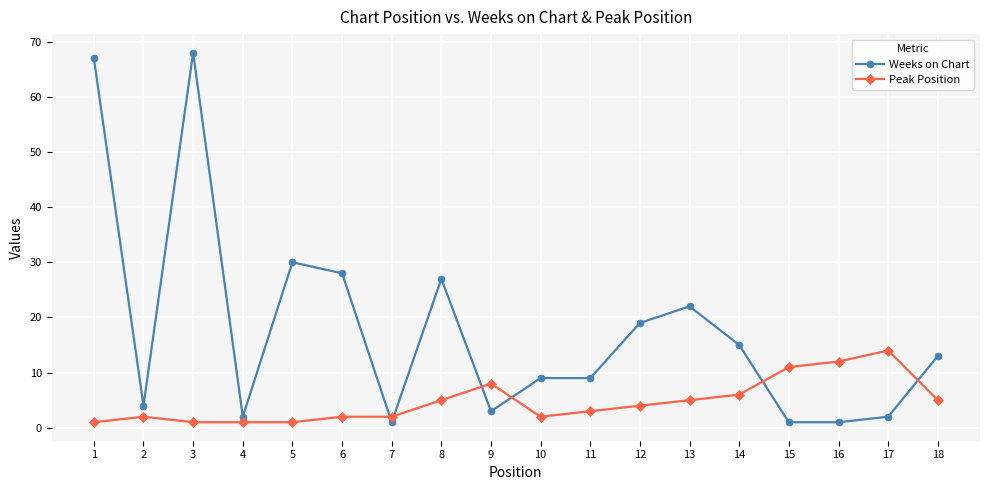

Rank the series at 14 from lowest to highest value.

Peak Position, Weeks on Chart